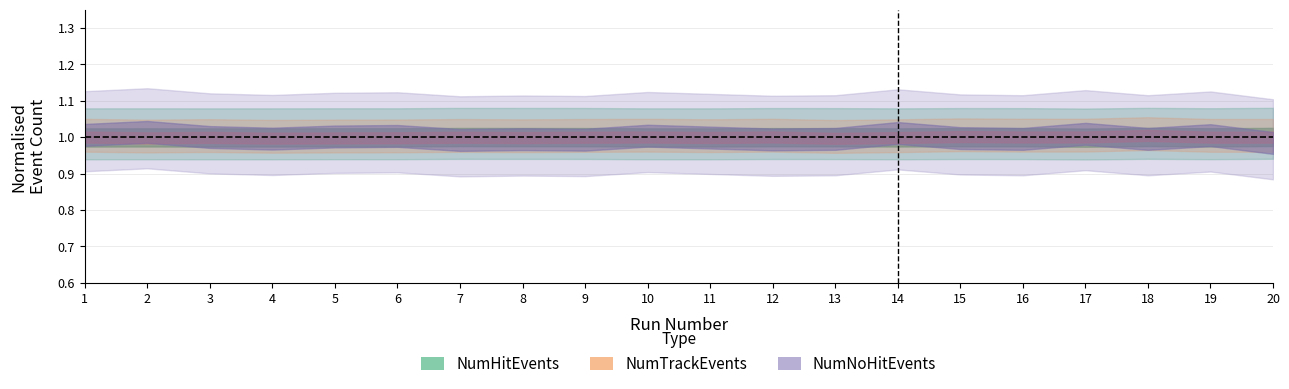

Is the value of NumNoHitEvents at 11 greater than the value of NumHitEvents at 15?

No